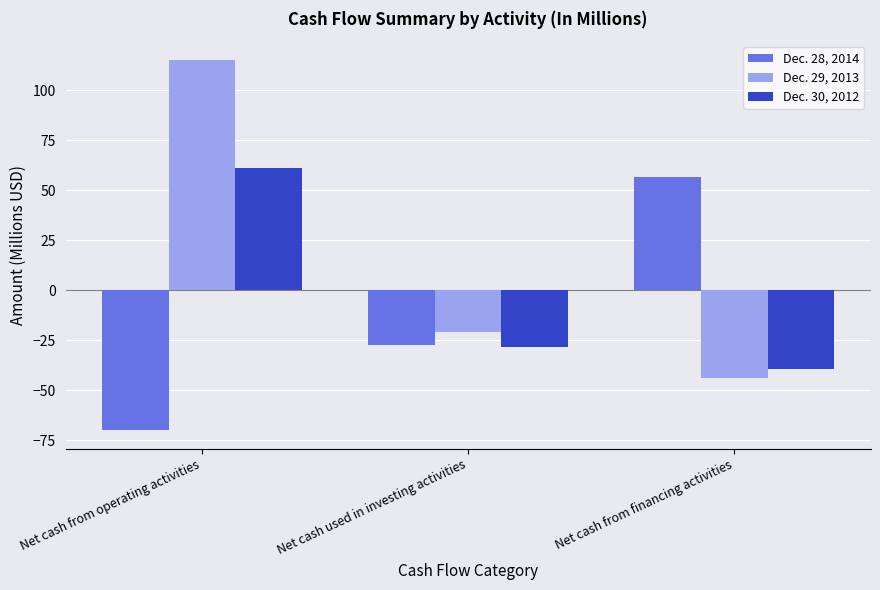

How many data points in Dec. 29, 2013 are above -20?

1